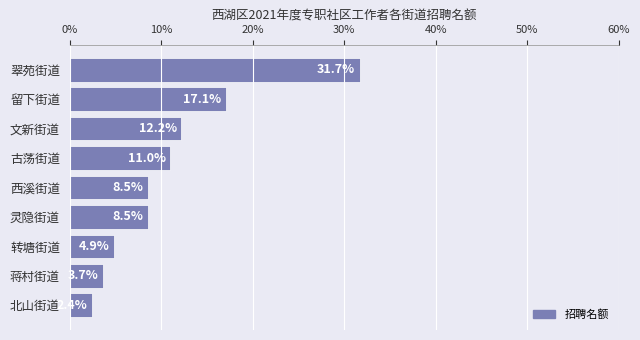

What is the label of the 1st bar from the bottom?

北山街道